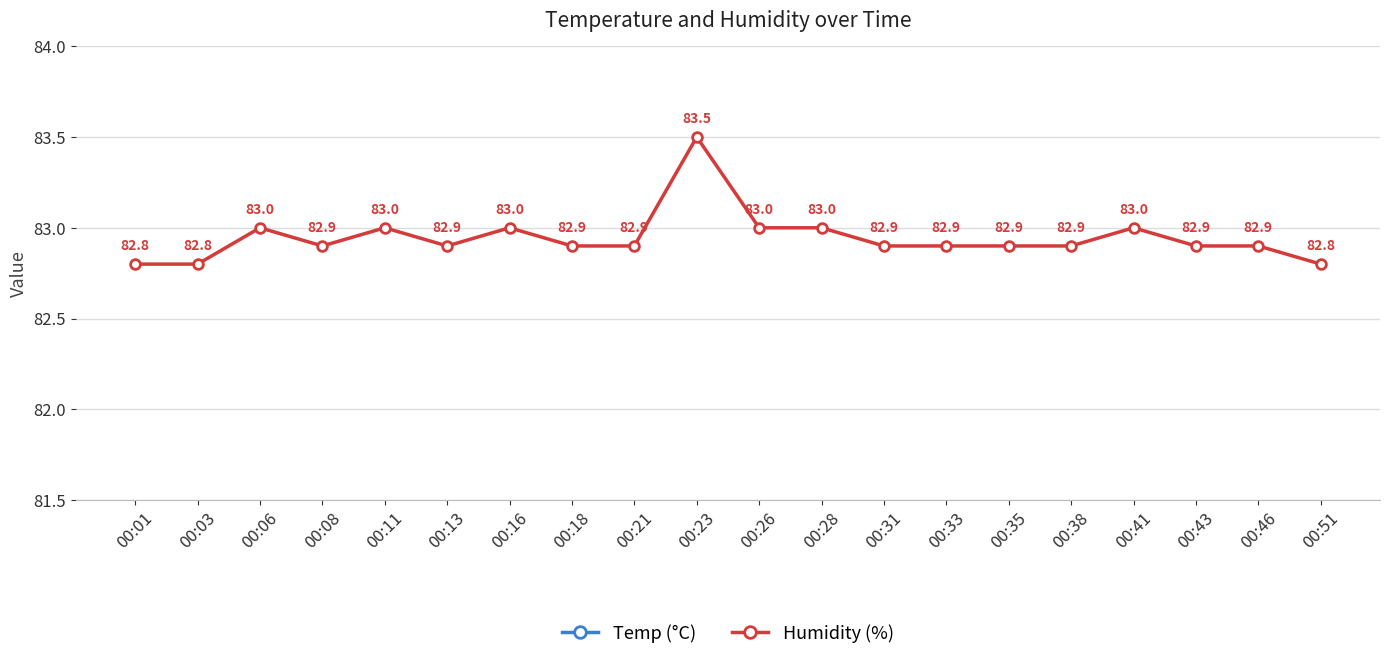

List the labels in order of Temp (°C) value, smallest first.

00:35, 00:46, 00:23, 00:33, 00:38, 00:41, 00:43, 00:51, 00:13, 00:21, 00:26, 00:28, 00:31, 00:01, 00:03, 00:06, 00:08, 00:11, 00:16, 00:18